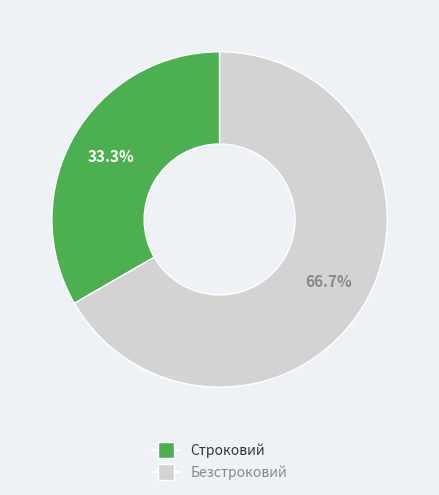

To the nearest percent, what percentage of the pie is Строковий?

33%